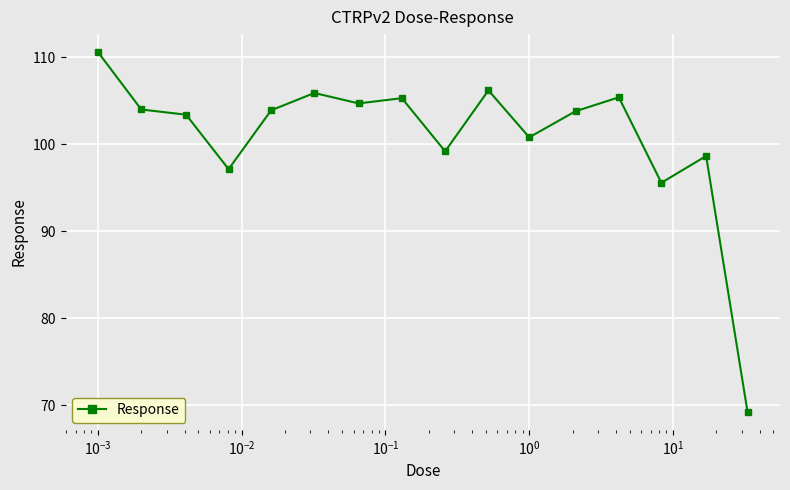

How many distinct data groups are displayed?

1